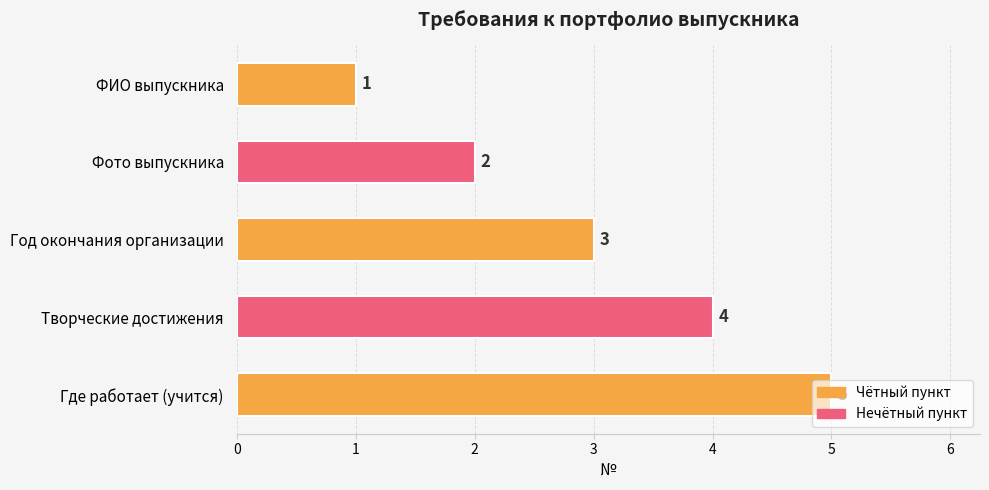

At which label is the value closest to 3?

Год окончания организации